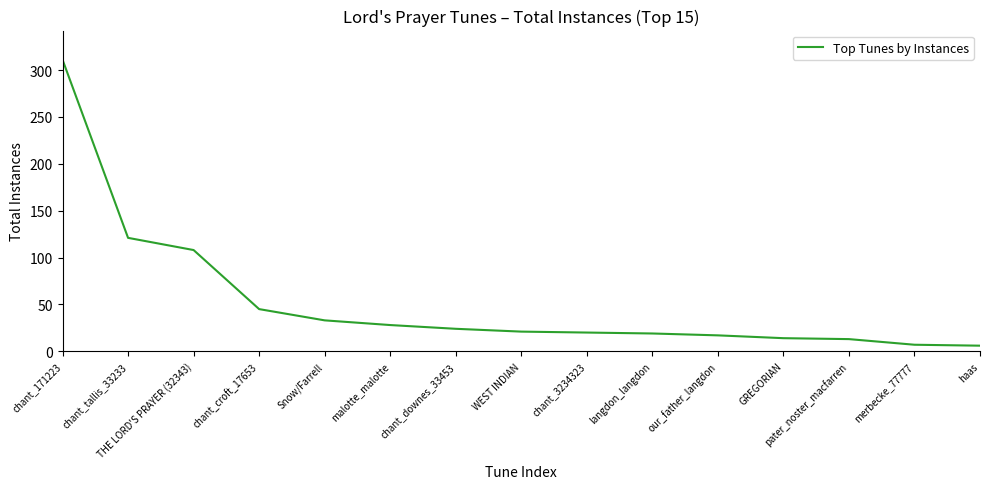

Which has a higher value, chant_downes_33453 or THE LORD'S PRAYER (32343)?

THE LORD'S PRAYER (32343)